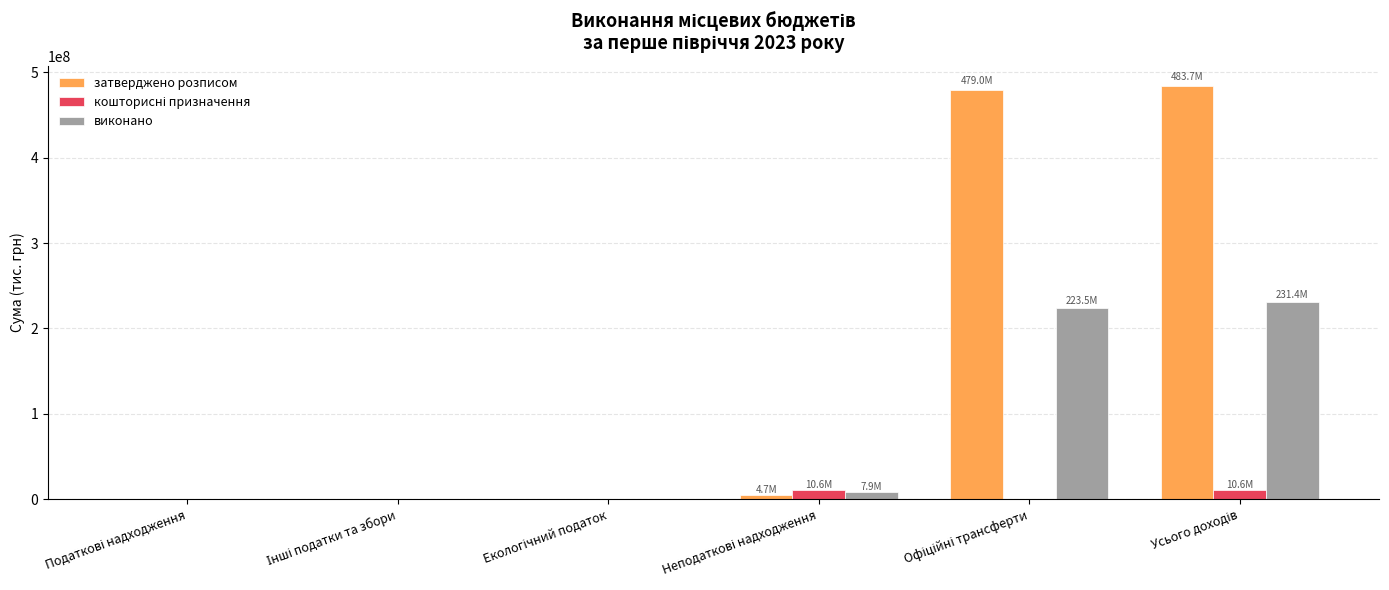

What is the sum of all виконано values?

462836923.5